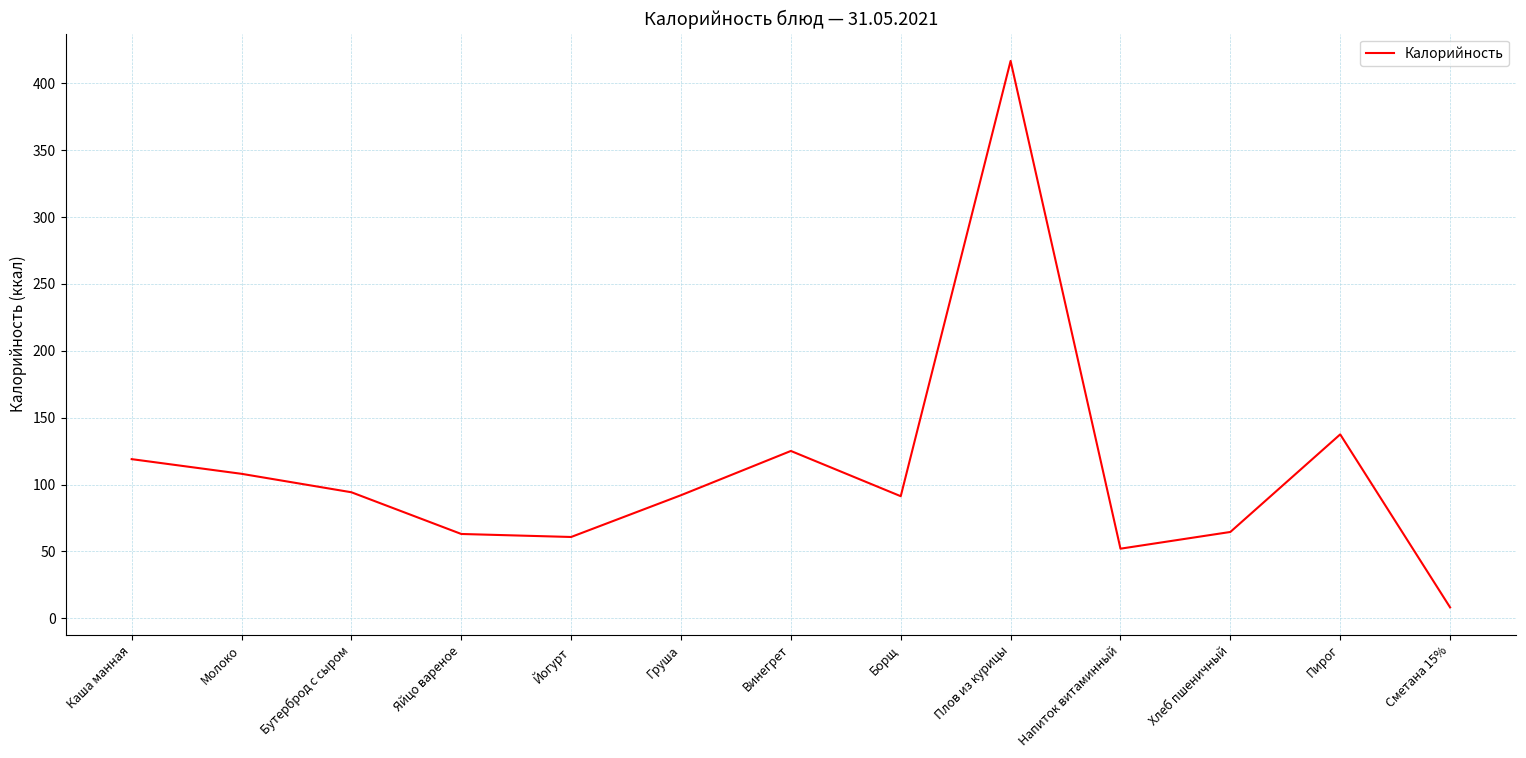

How many lines are shown in the chart?

1